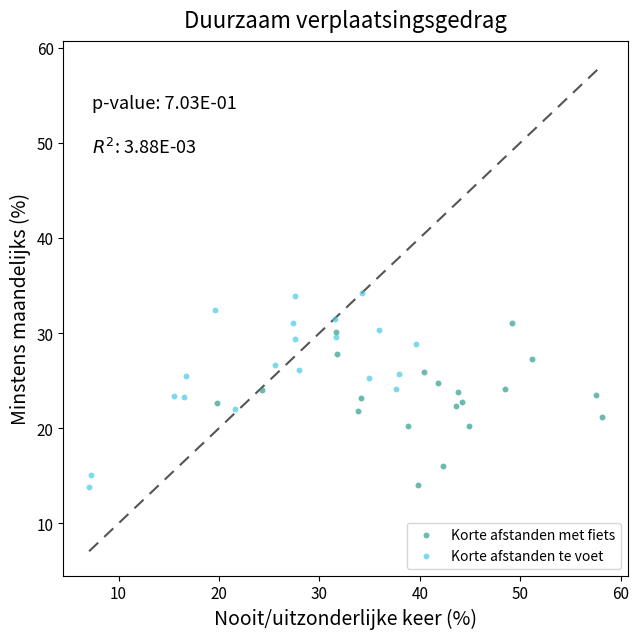

Which series contains the highest Y value?

Korte afstanden te voet